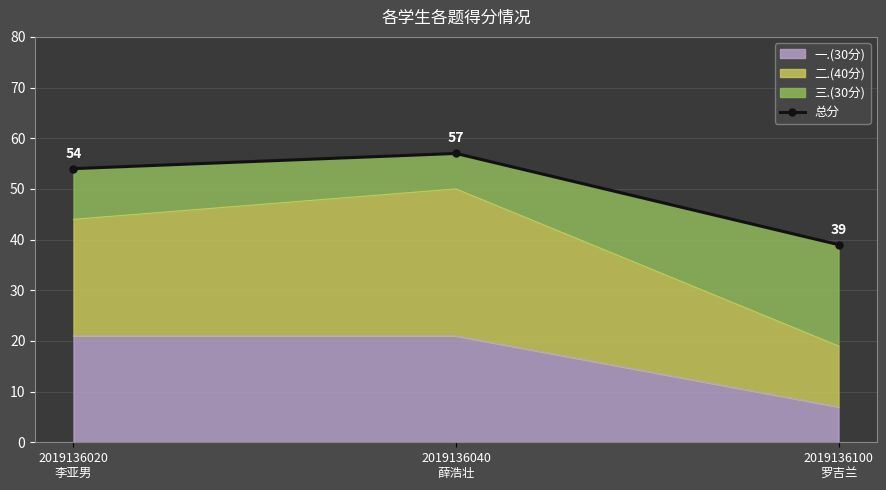

Does the chart have visible grid lines?

Yes